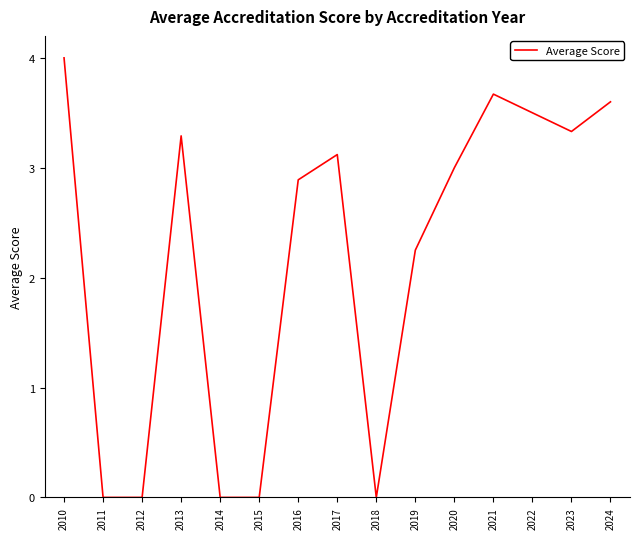

What is the difference between the values at 2016 and 2012?

2.9